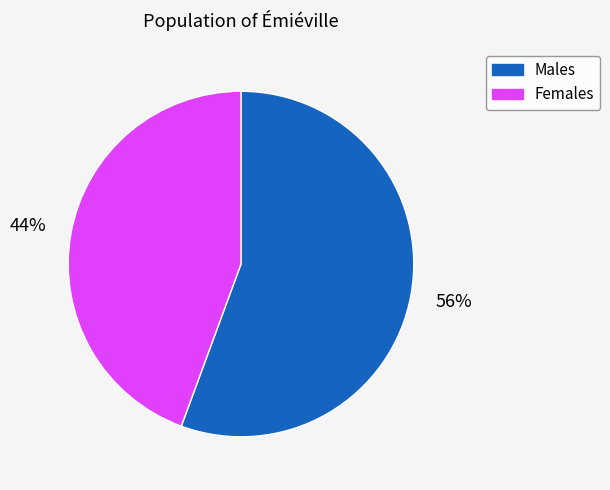

To the nearest percent, what is the average slice percentage?

50%